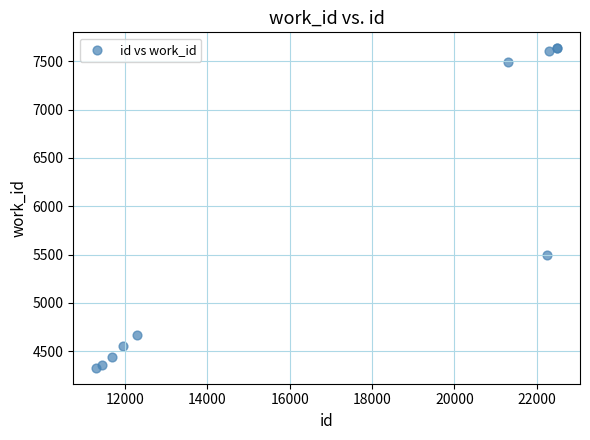

What Y value in the scatter plot is closest to 5981?

5494